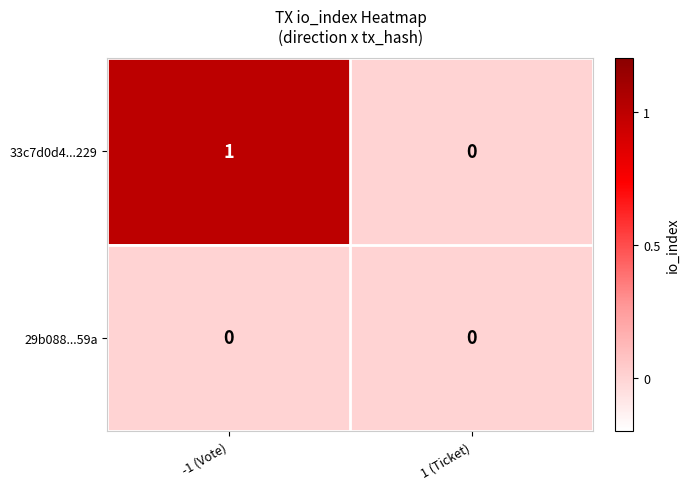

Rank the series by their average value, from lowest to highest.

29b088...59a, 33c7d0d4...229